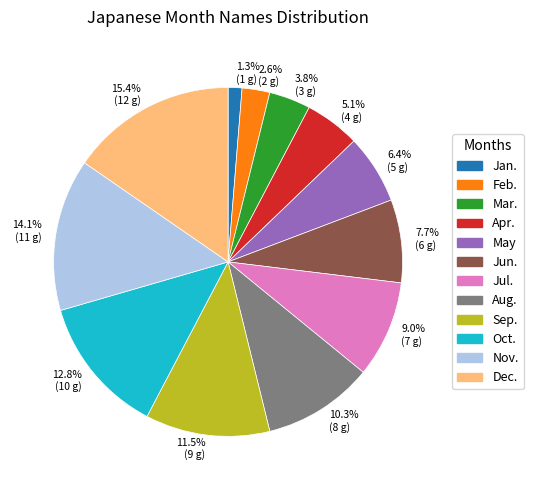

Is there any slice that represents more than half of the pie?

No